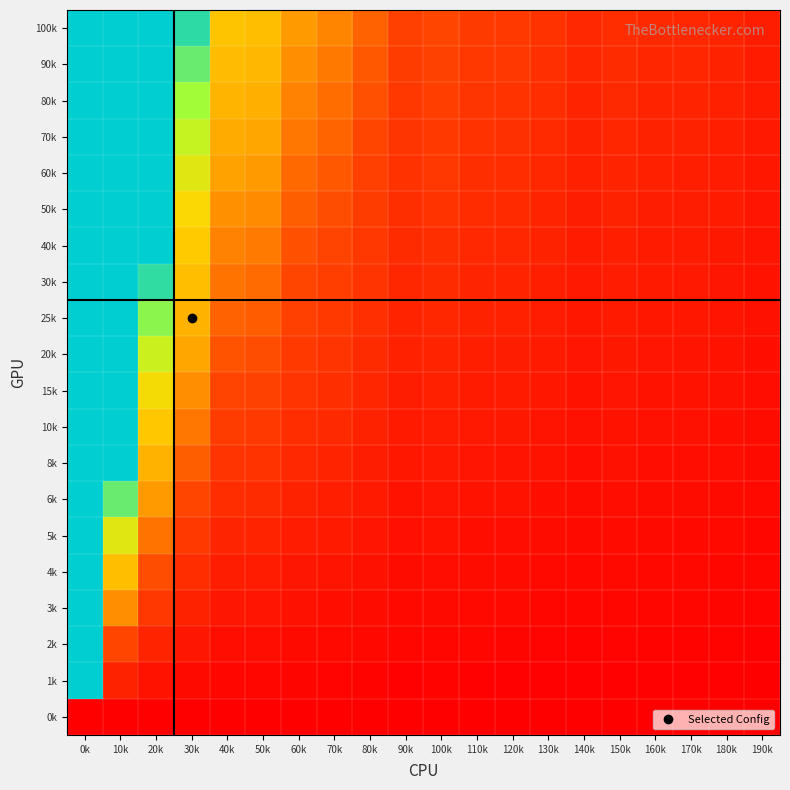

Between 170k and 20k, which is larger?

20k